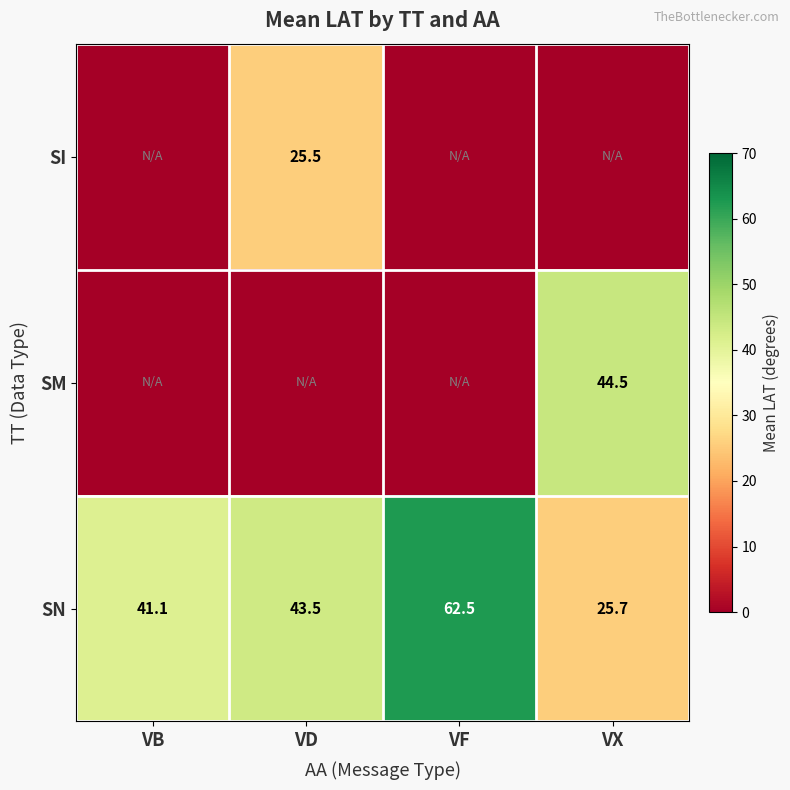

What is the sum of the SN values at VD and VB?

84.6